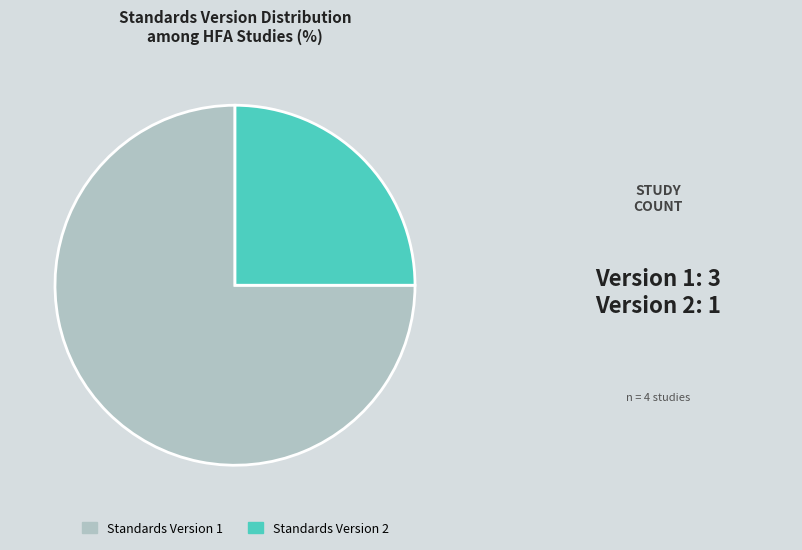

The Standards Version 1 slice represents 75% of the pie. True or false?

True